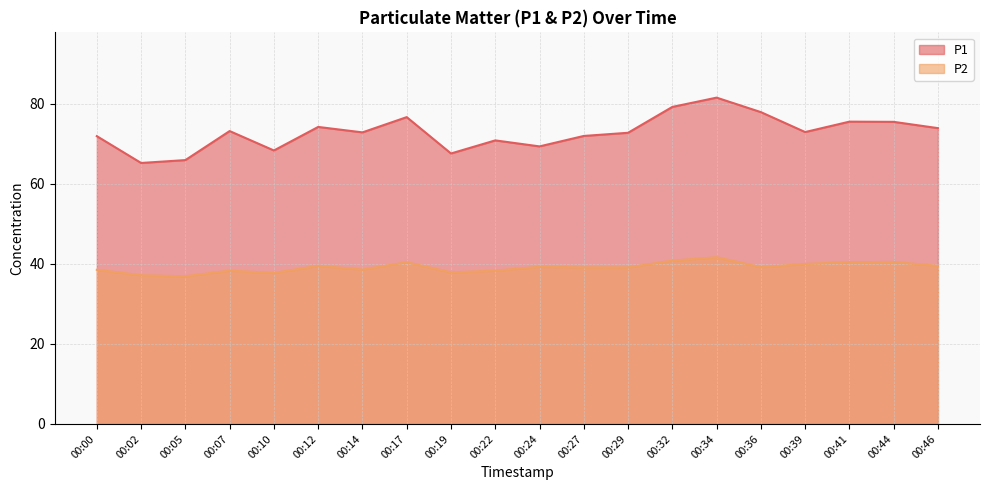

What value does the P2 series have at 00:46?

39.5